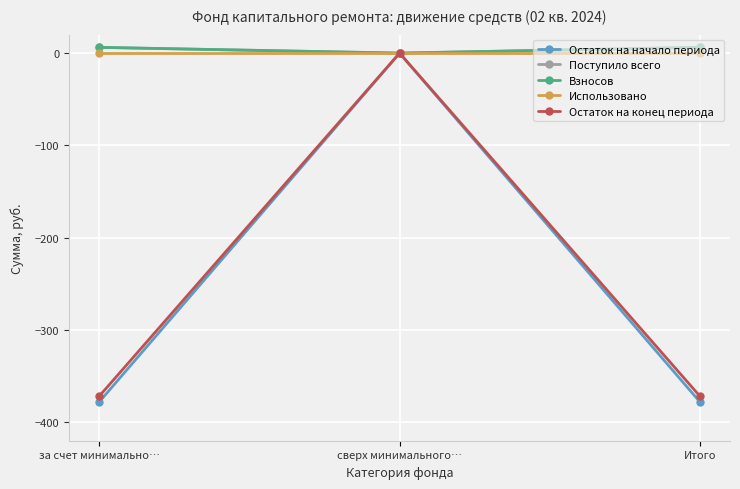

What is the total value across all series at за счет минимально…?

-737.4